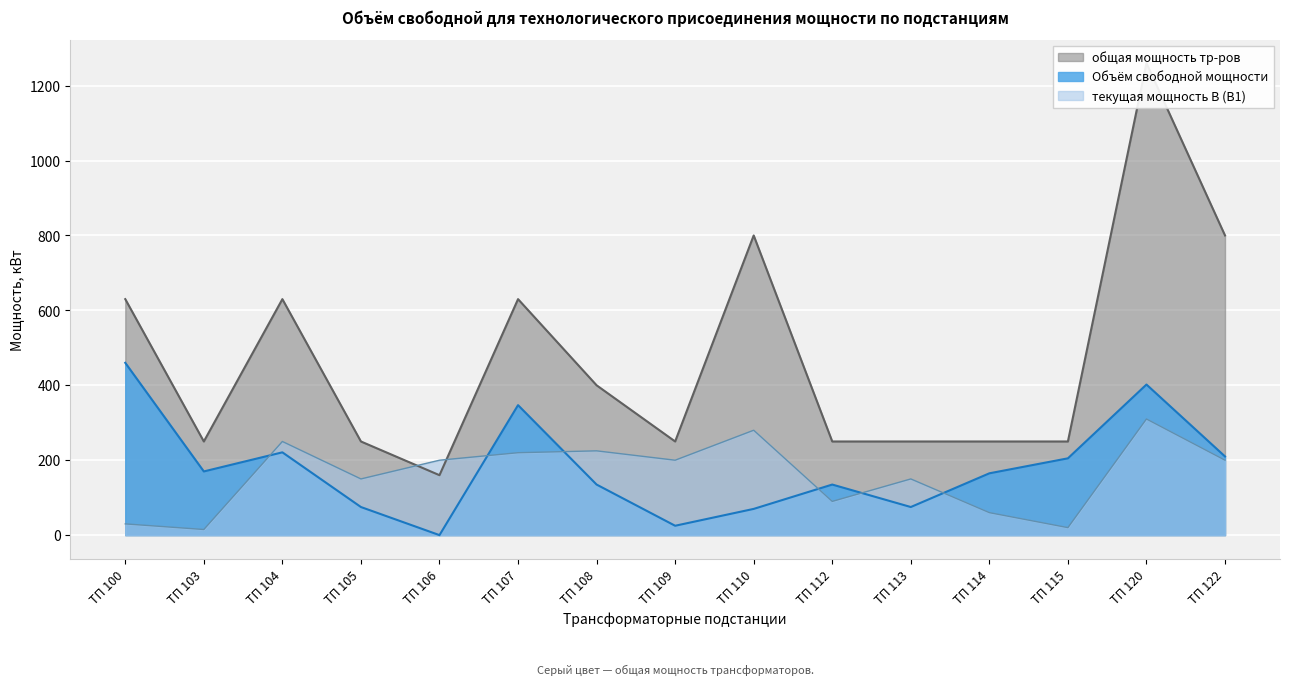

How many categories are shown in the chart?

15